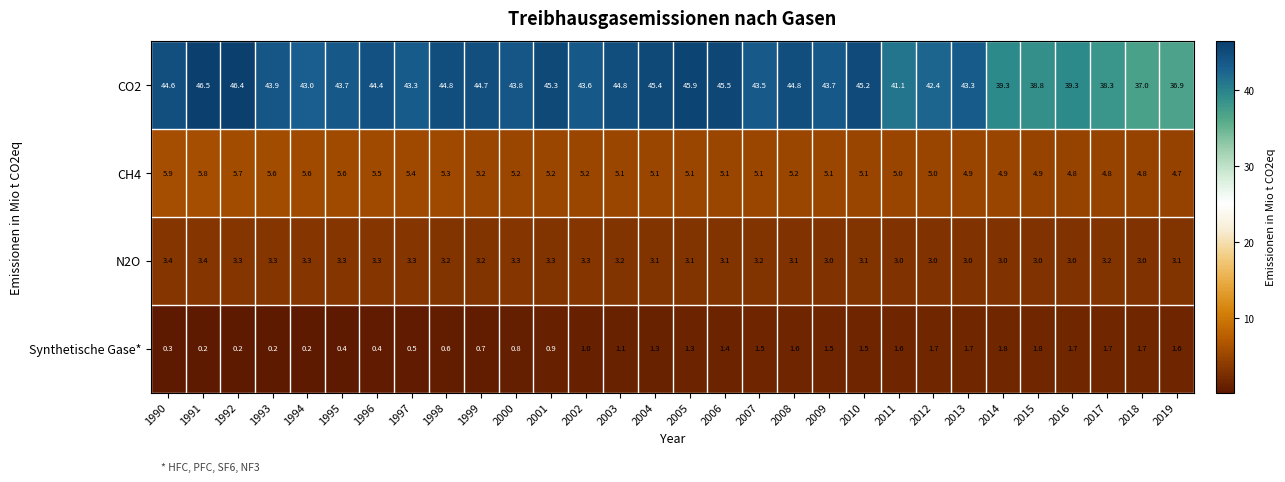

What is the greatest value displayed?

46.5